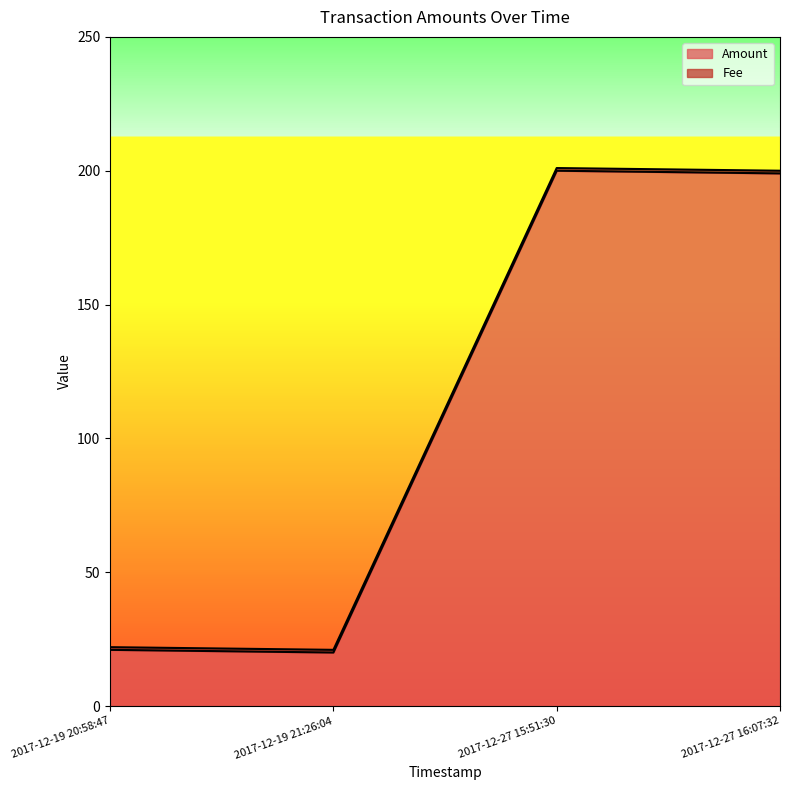

How many points are higher than both their immediate neighbors (excluding endpoints)?

1